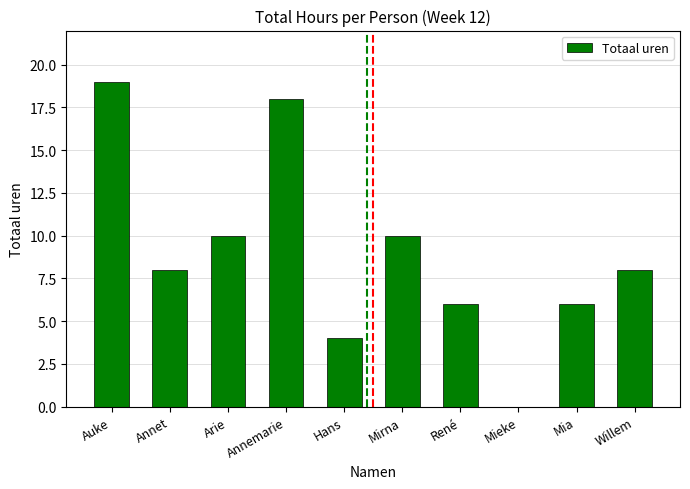

The chart shows a value of 6 at Mia. True or false?

True